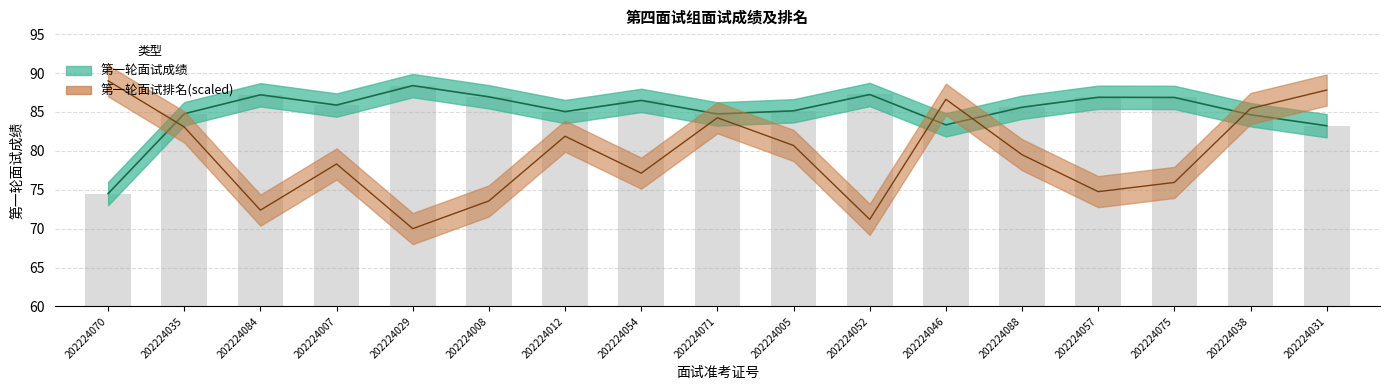

List the series in order of their overall mean, lowest first.

第一轮面试排名, 第一轮面试成绩